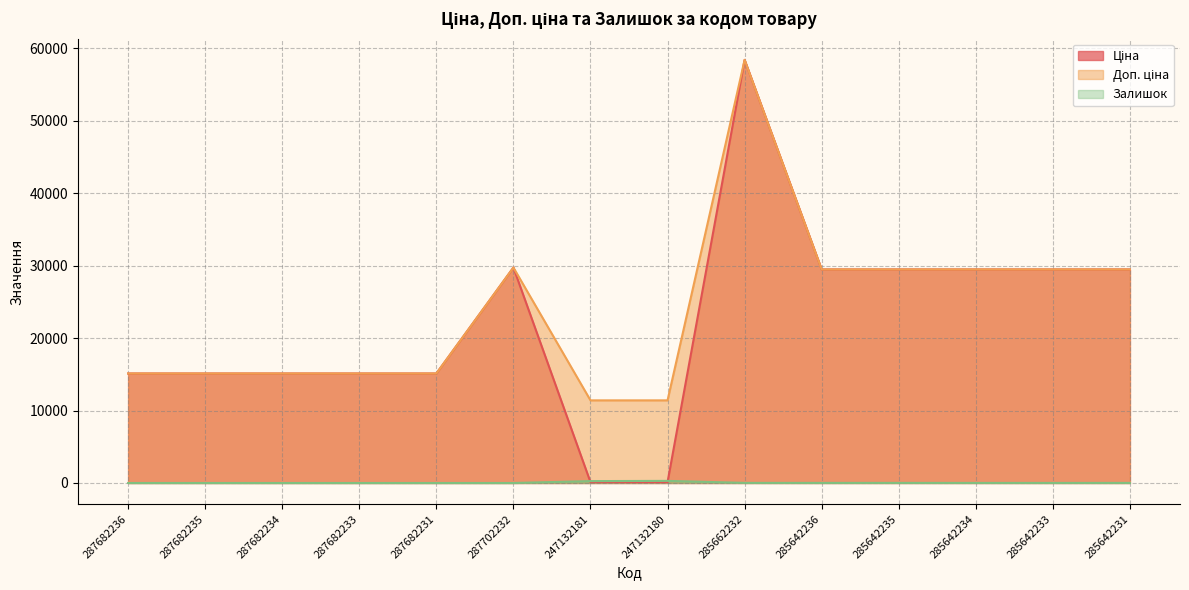

Is it true that Доп. ціна equals 10360.0 at 287682231?

False